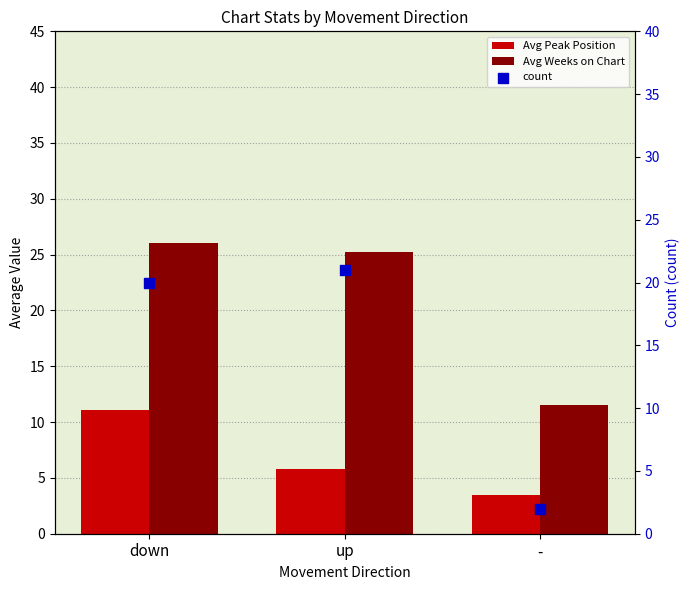

Which series has the largest Y range (max minus min)?

count